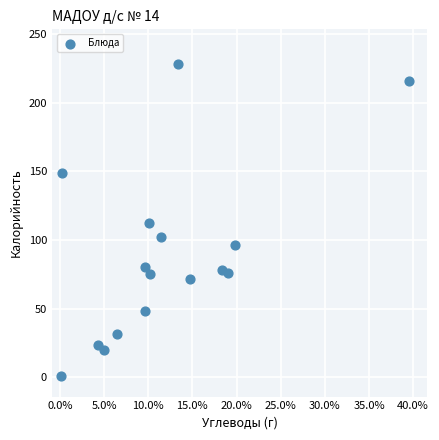

What is the range of Y values (max minus min)?

227.3